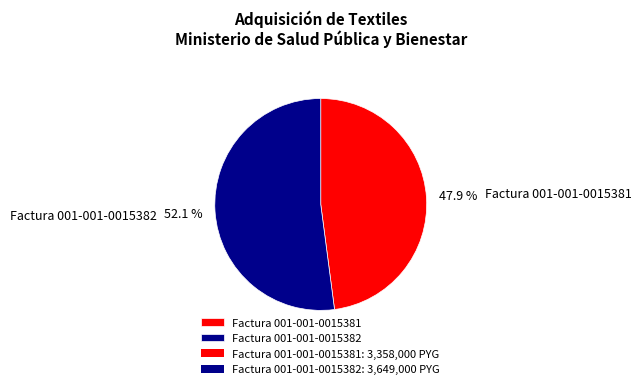

Which category has the biggest portion of the pie?

Factura 001-001-0015382